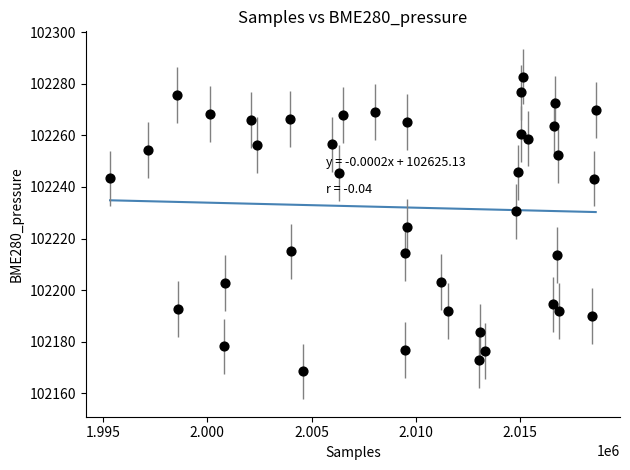

What is the range of Y values (max minus min)?

114.2